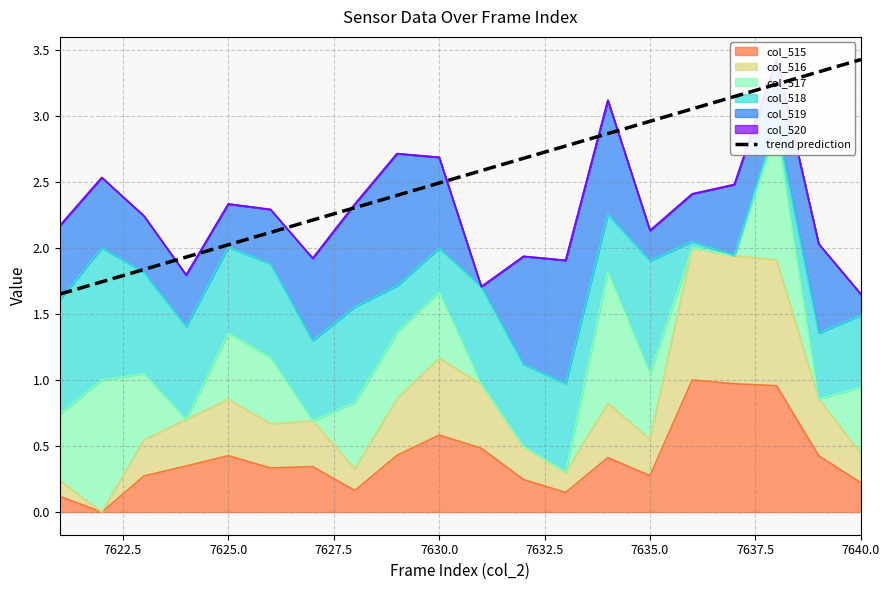

What is the sum of the values at 19 and 7637.5?

5.7